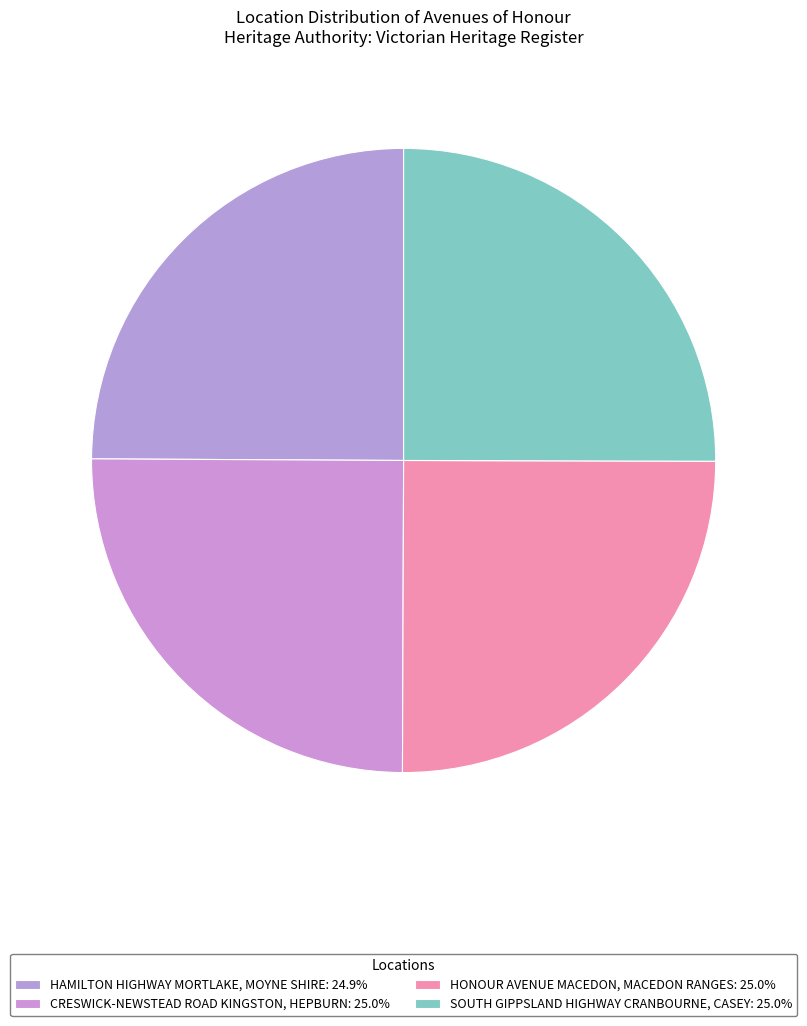

How many segments does this pie chart have?

4